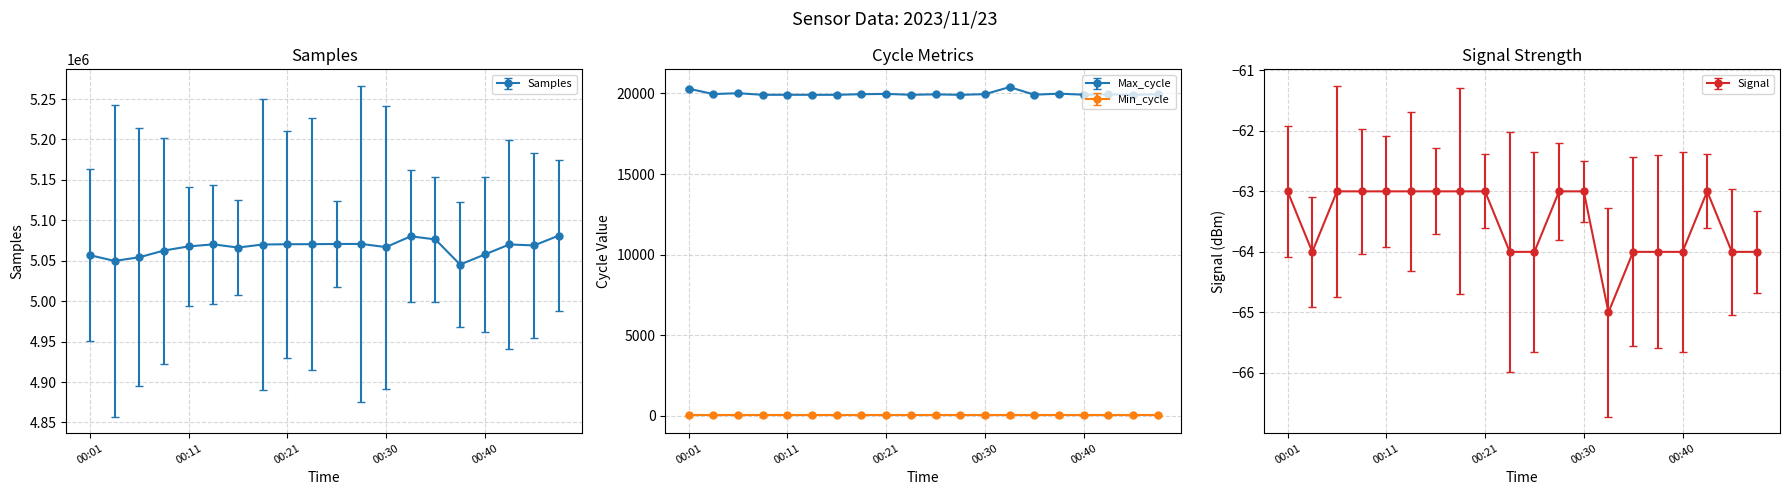

Is it true that Max_cycle equals 19916 at 00:45?

True